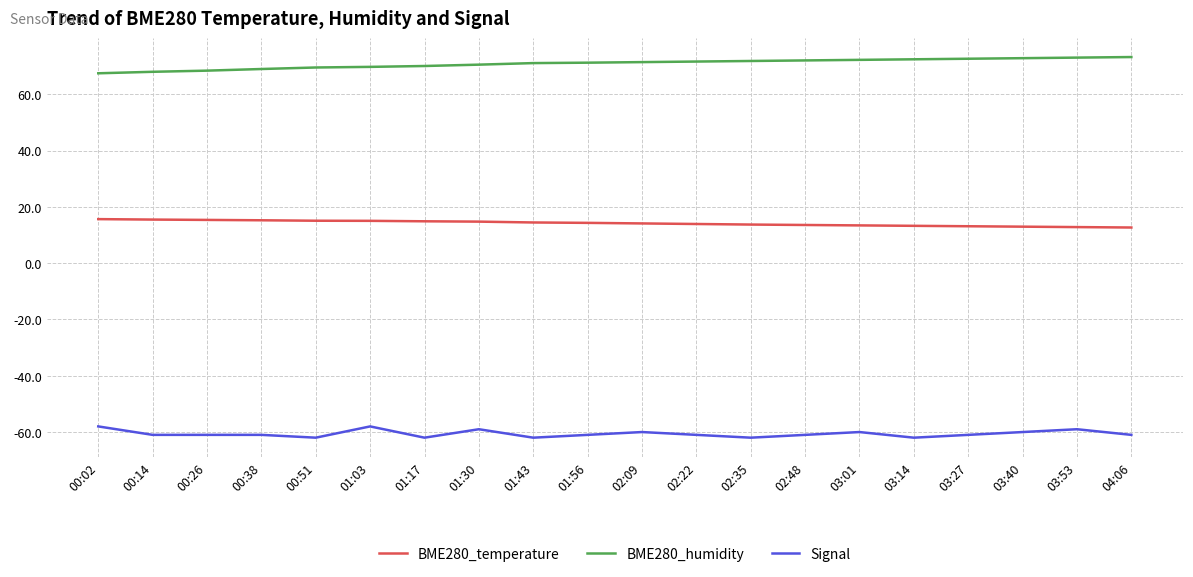

Is this an area chart (filled region under the line)?

No